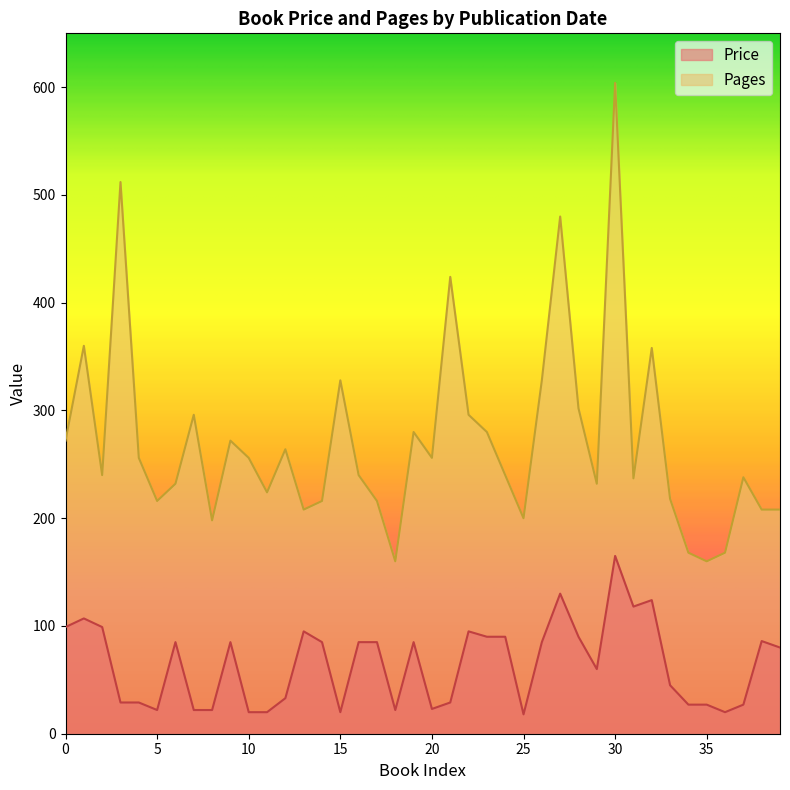

At which category does the chart reach its peak across all series?

30